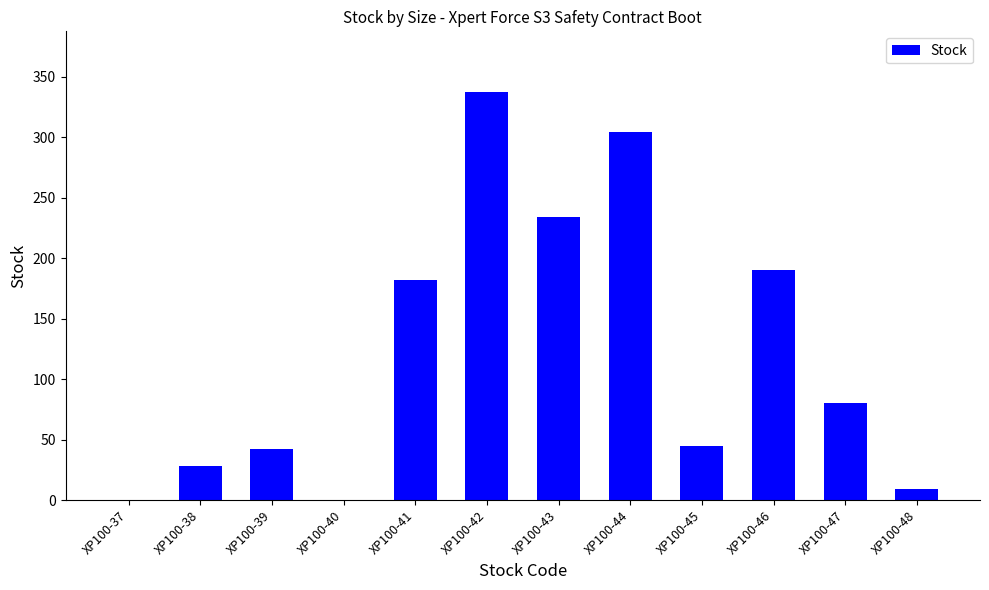

What is the sum of the values at XP100-44 and XP100-39?

346